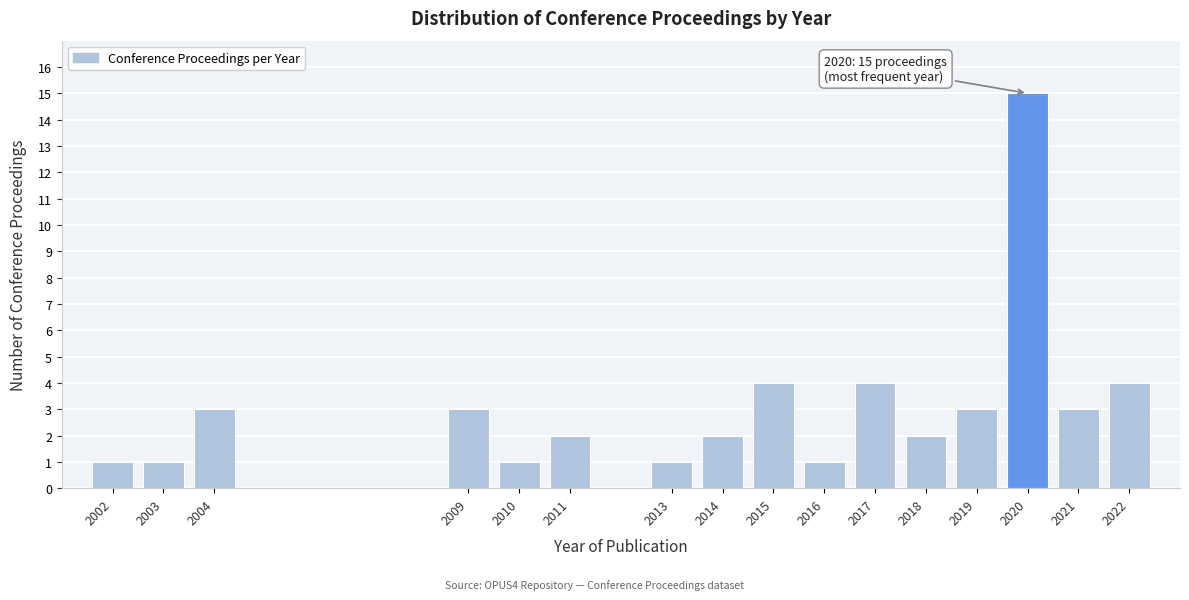

Reading left to right, extract all data points from this chart.

1	1	3	3	1	2	1	2	4	1	4	2	3	15	3	4